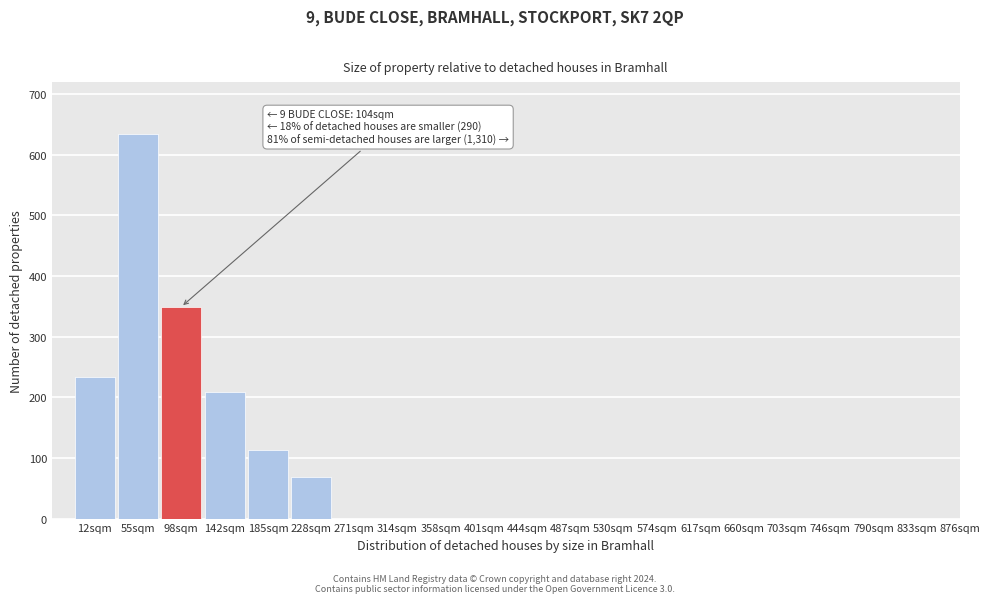

Reading right to left, what are all the values shown in this chart?

833sqm=0	790sqm=0	746sqm=0	703sqm=0	660sqm=0	617sqm=0	574sqm=0	530sqm=0	487sqm=0	444sqm=0	401sqm=0	358sqm=0	314sqm=0	271sqm=0	228sqm=68	185sqm=113	142sqm=209	98sqm=349	55sqm=634	12sqm=234